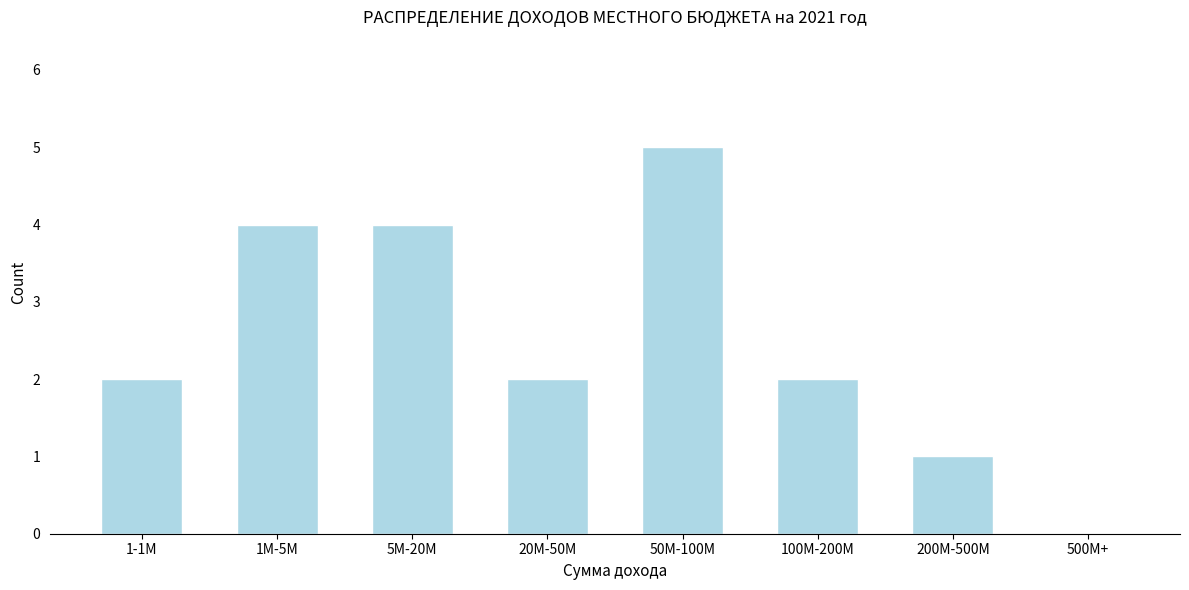

Reading left to right, extract all data points from this chart.

1-1M=2	1M-5M=4	5M-20M=4	20M-50M=2	50M-100M=5	100M-200M=2	200M-500M=1	500M+=0